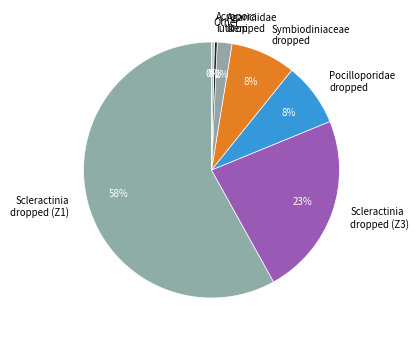

How many segments does this pie chart have?

7